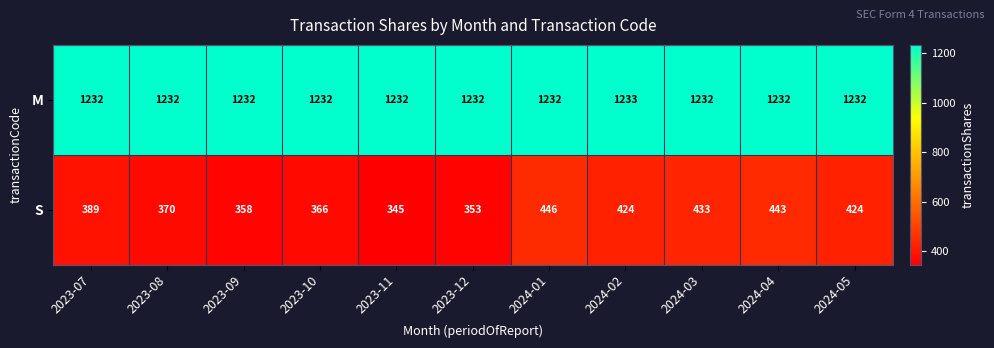

Reading left to right, list all the values displayed in this chart.

M: 1232	1232	1232	1232	1232	1232	1232	1233	1232	1232	1232
S: 389	370	358	366	345	353	446	424	433	443	424